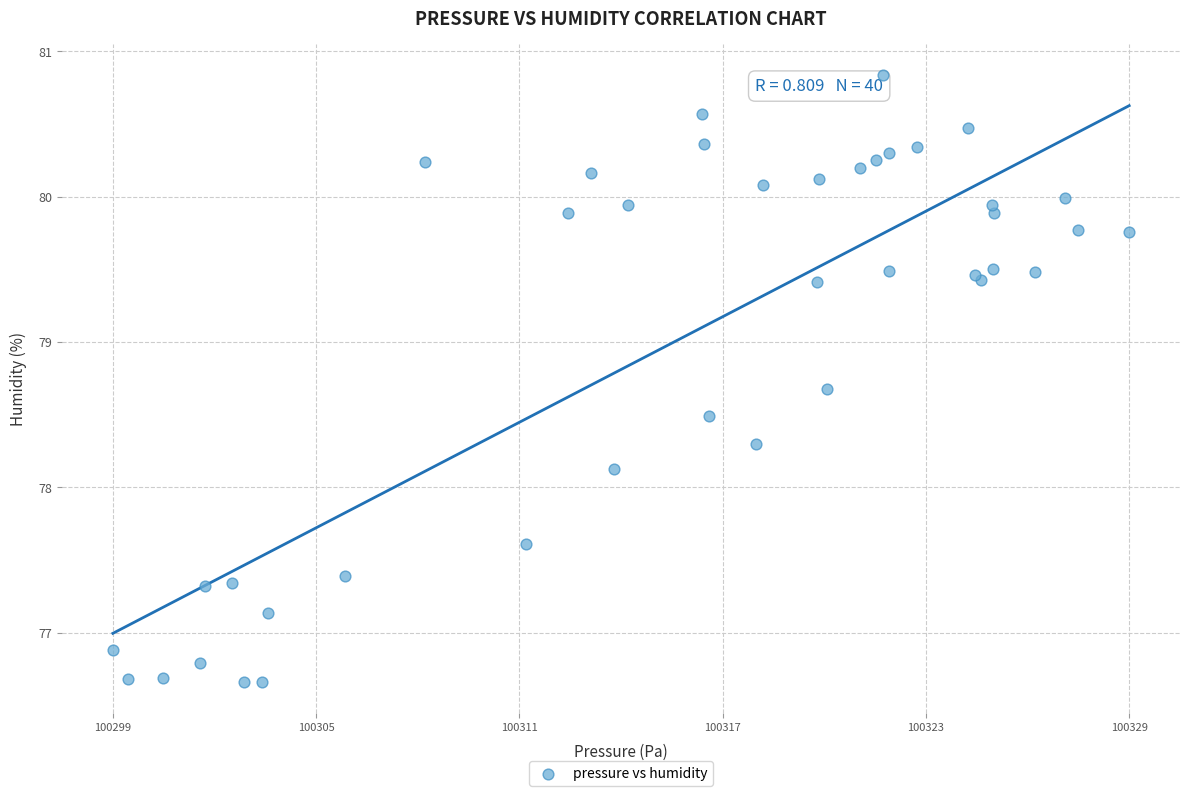

What Y value in the scatter plot is closest to 78?

78.1